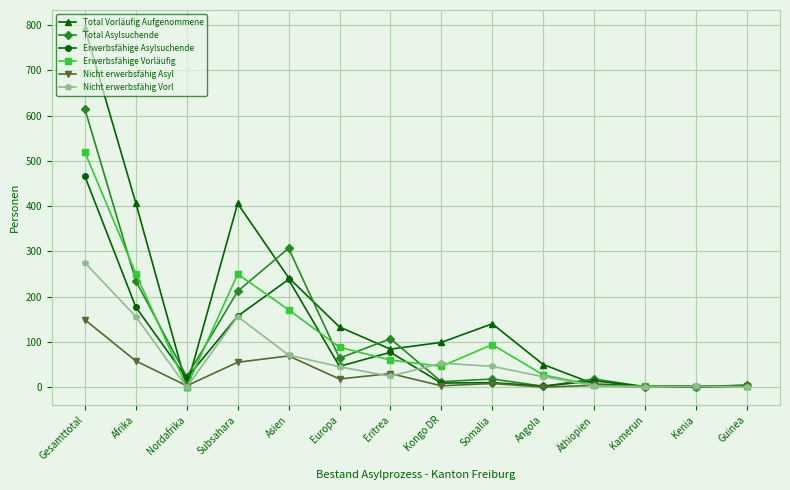

Does the chart display data point markers on the line(s)?

Yes